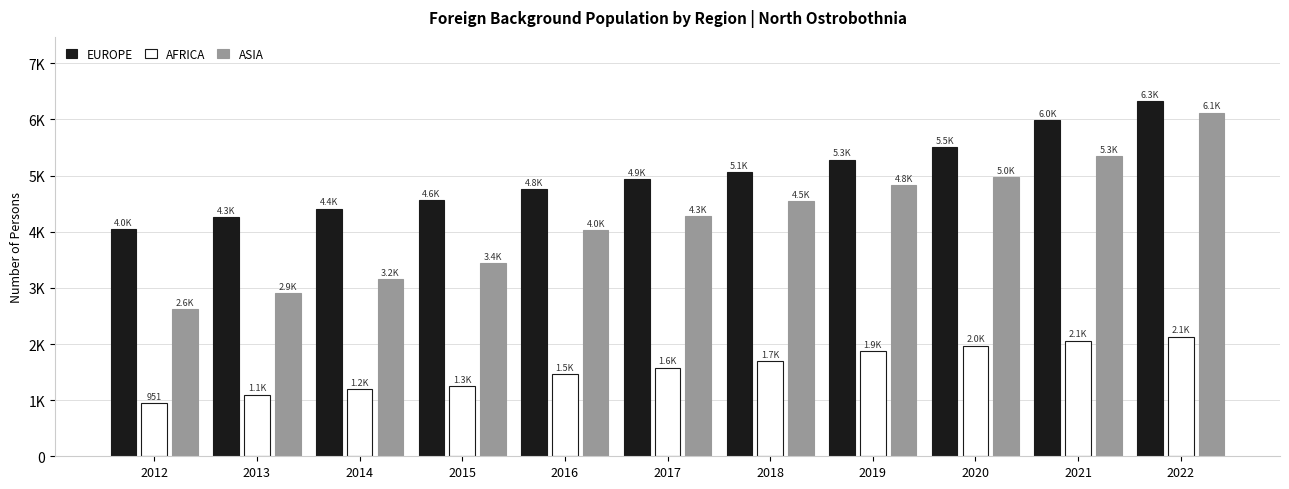

What are all the series names shown in the legend?

EUROPE, AFRICA, ASIA